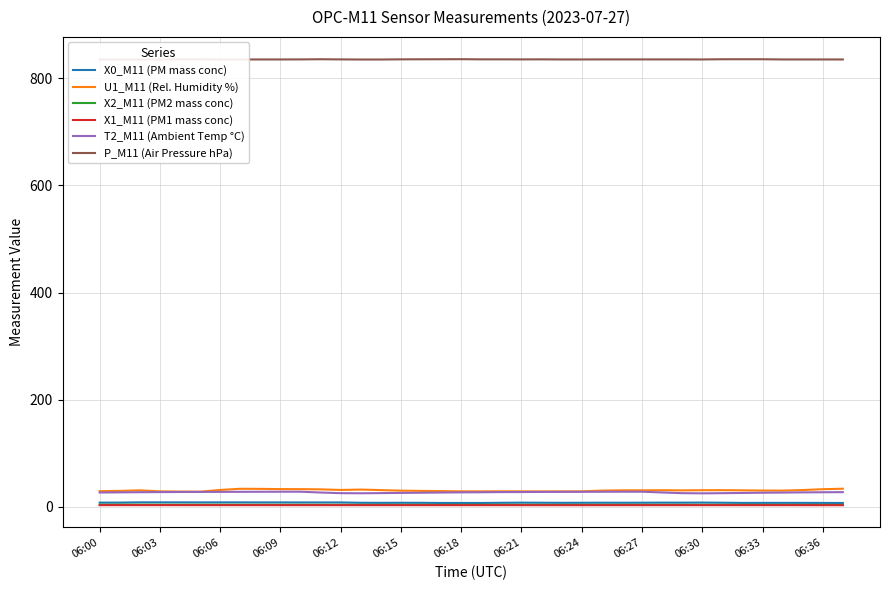

At how many categories does at least one series exceed 541?

38